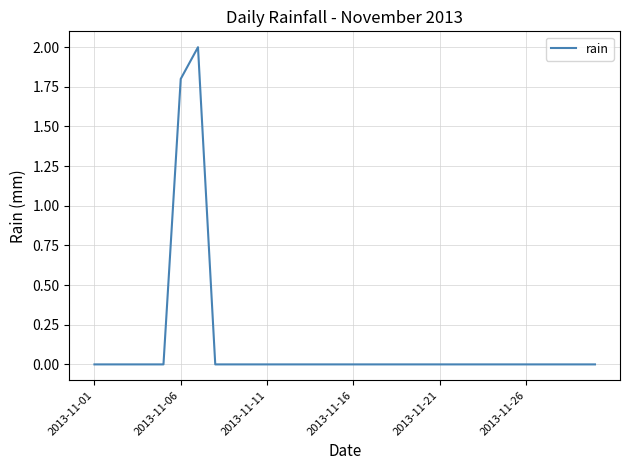

What is the difference between the maximum and minimum values?

2.0